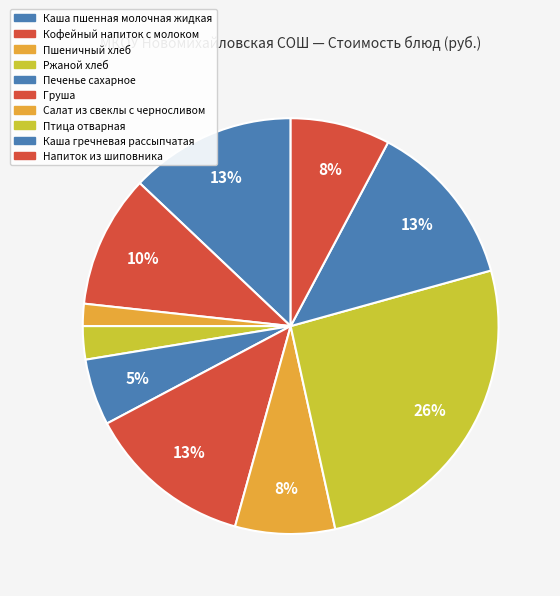

Count the number of slices in the pie.

10